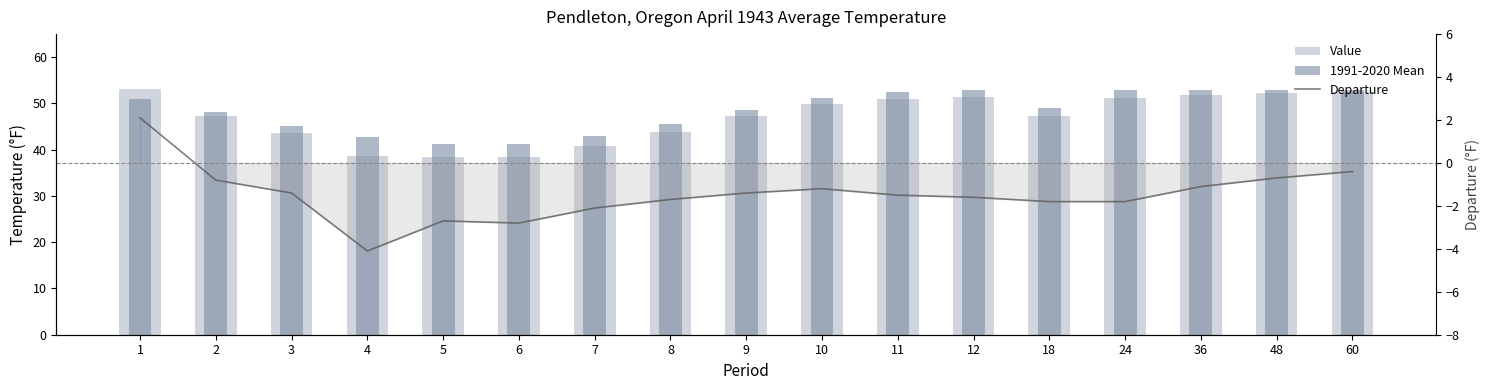

What is the minimum value shown in the chart?

-4.1